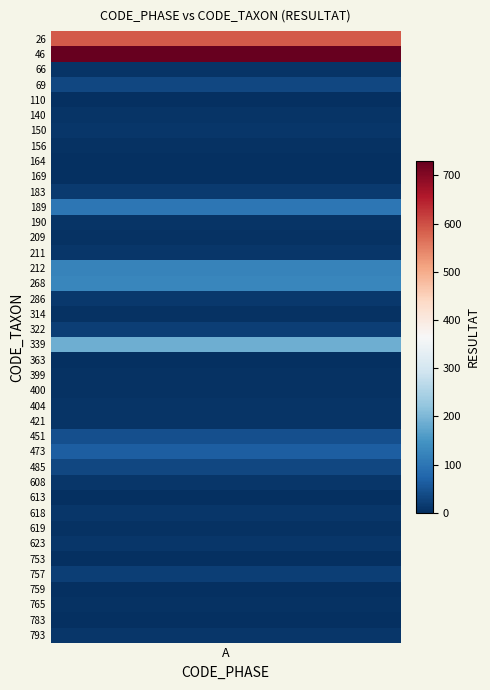

Which label corresponds to the smallest value in the chart?

A_164